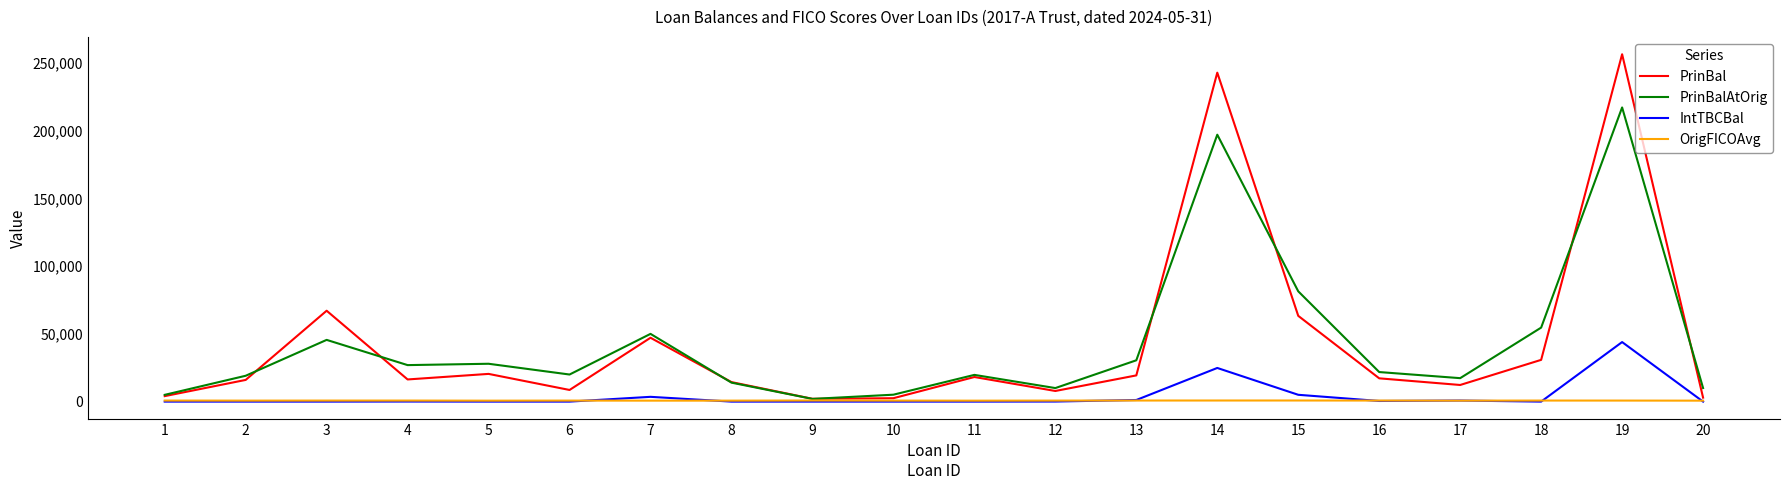

At which label is PrinBal closest to 129237?

3